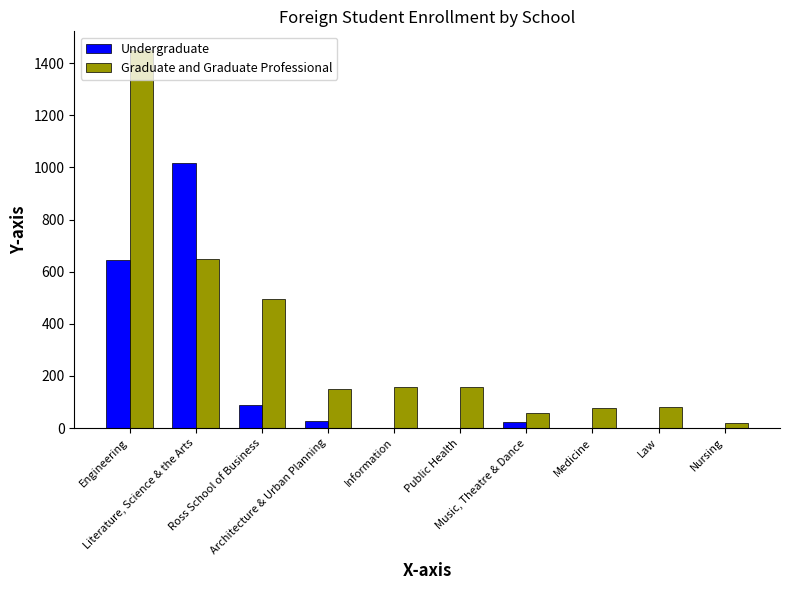

What is the highest value of the Graduate and Graduate Professional series?

1450